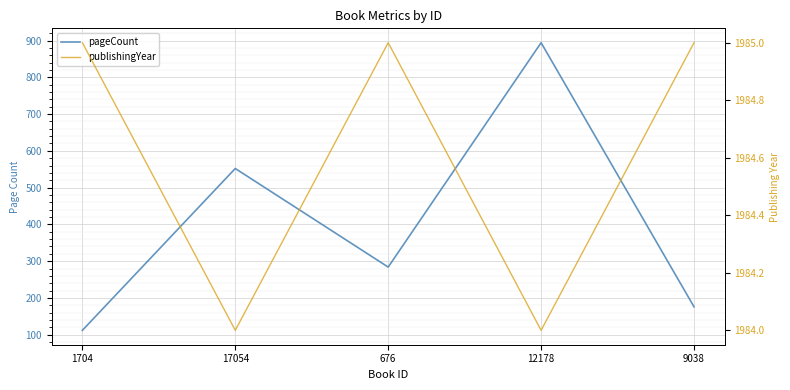

Reading left to right, list all the values displayed in this chart.

pageCount: 1704=112	17054=552	676=284	12178=894	9038=176
publishingYear: 1704=1985	17054=1984	676=1985	12178=1984	9038=1985